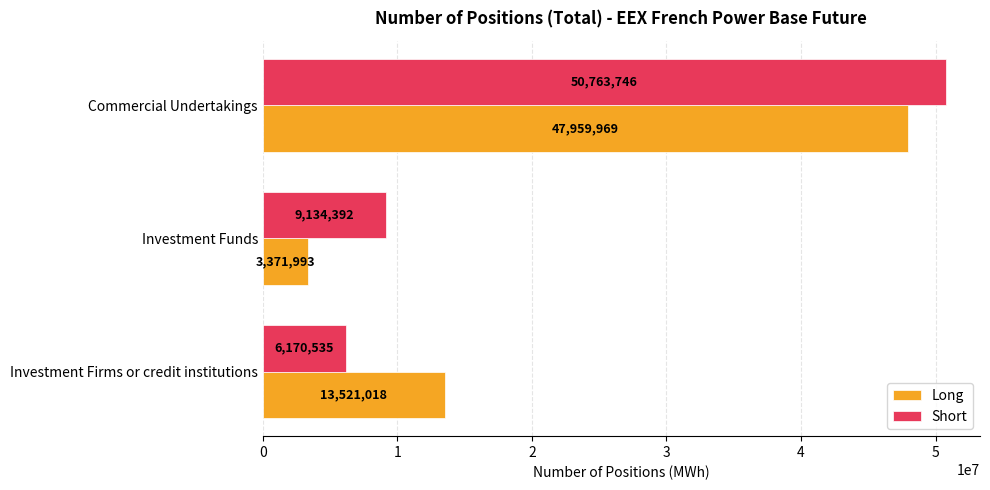

Which series has the largest range (max minus min)?

Short